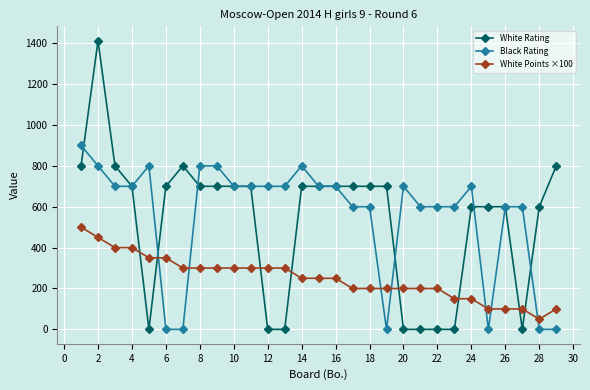

Reading left to right, transcribe all the data shown in this chart.

White Rating: 800	1412	800	700	0	700	800	700	700	700	700	0	0	700	700	700	700	700	700	0	0	0	0	600	600	600	0	600	800
Black Rating: 900	800	700	700	800	0	0	800	800	700	700	700	700	800	700	700	600	600	0	700	600	600	600	700	0	600	600	0	0
White Points ×100: 500	450	400	400	350	350	300	300	300	300	300	300	300	250	250	250	200	200	200	200	200	200	150	150	100	100	100	50	100